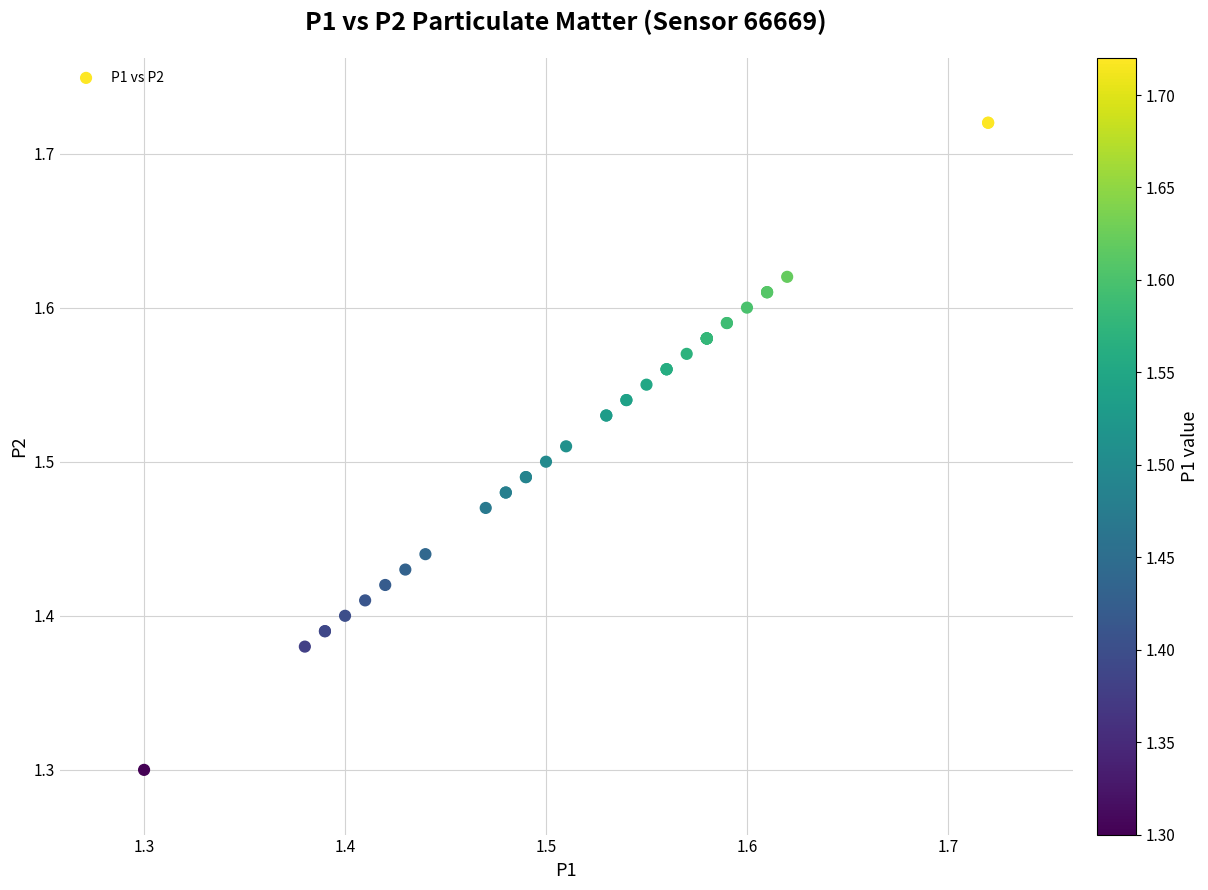

What Y value in the scatter plot is closest to 1?

1.3